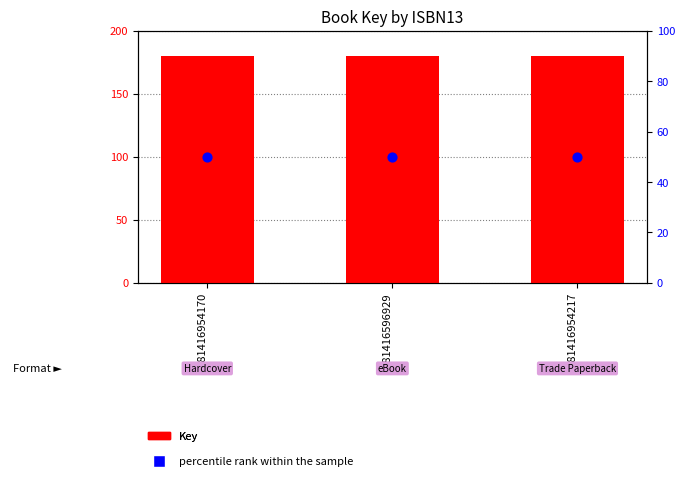

Which series reaches the minimum Y coordinate?

percentile rank within the sample